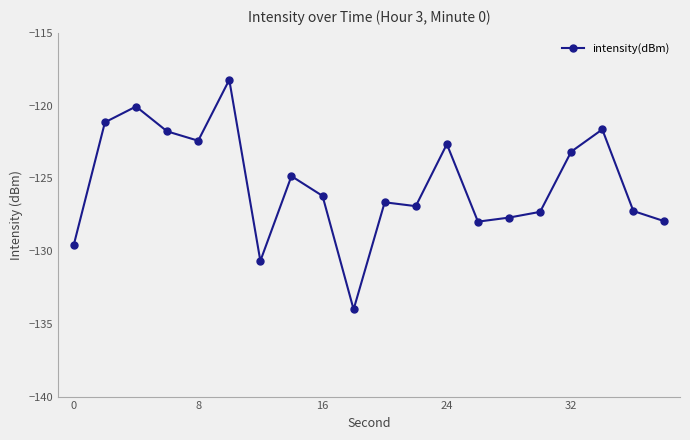

What is the value of the 14th point from the left?

-128.0